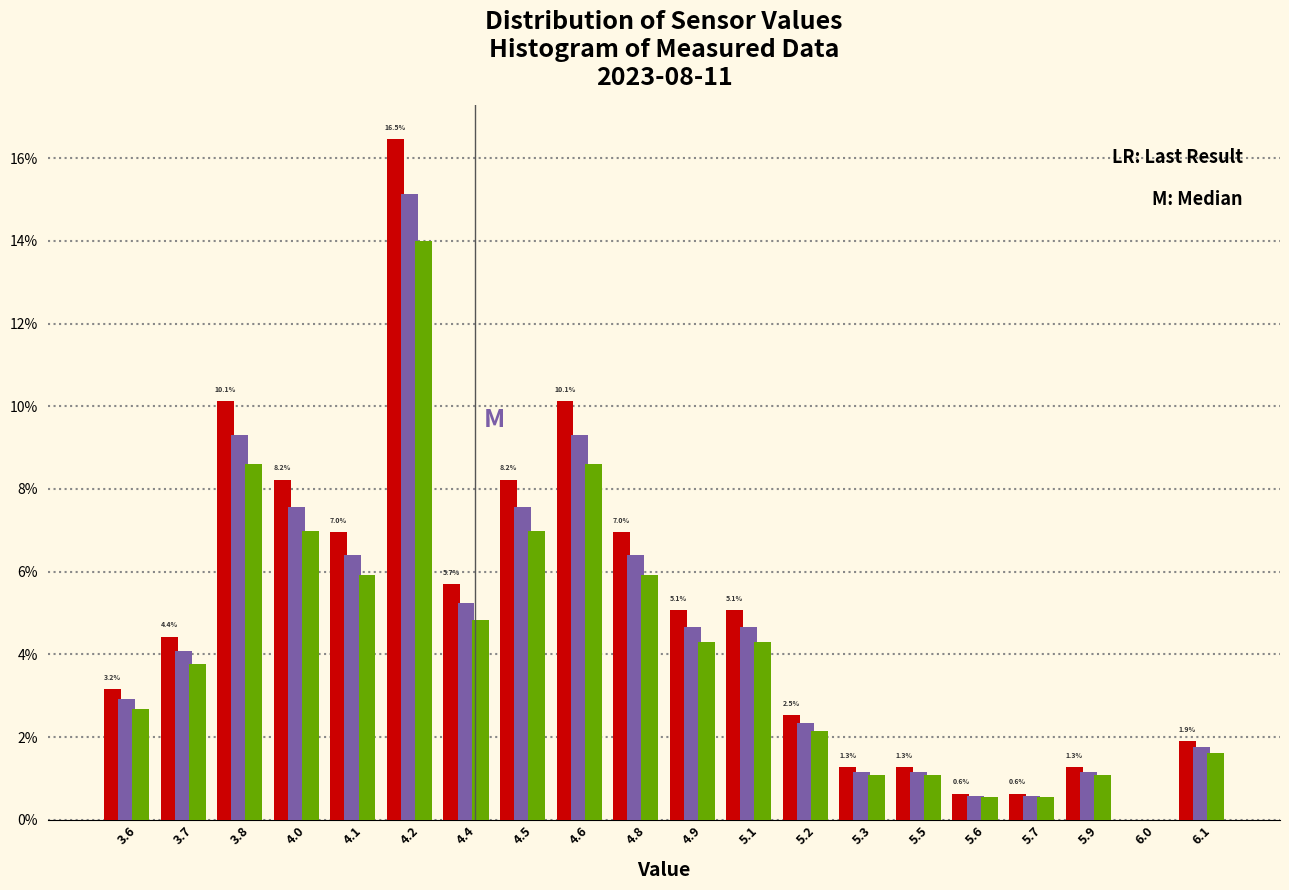

Does the chart contain stacked bars?

No